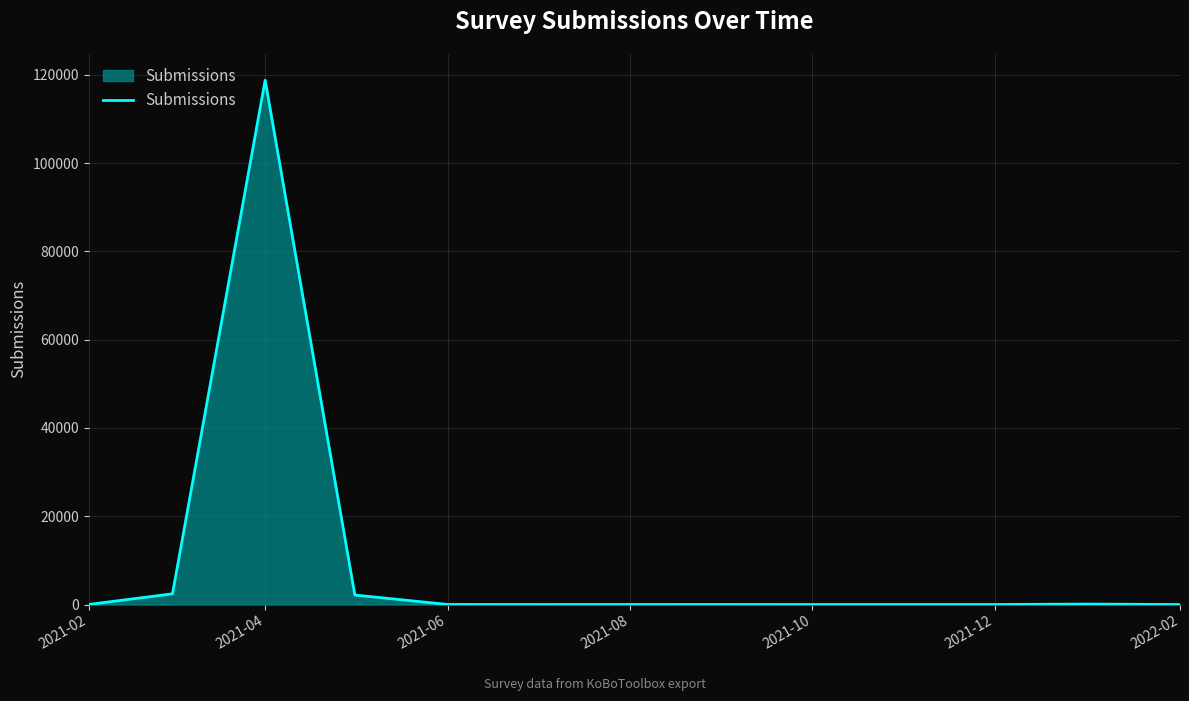

What is the greatest value displayed?

118762